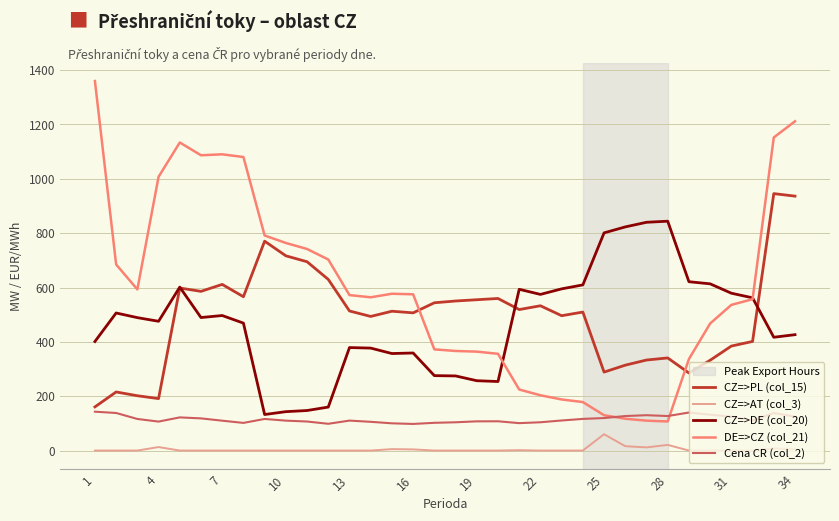

Which series has the largest range (max minus min)?

DE=>CZ (col_21)